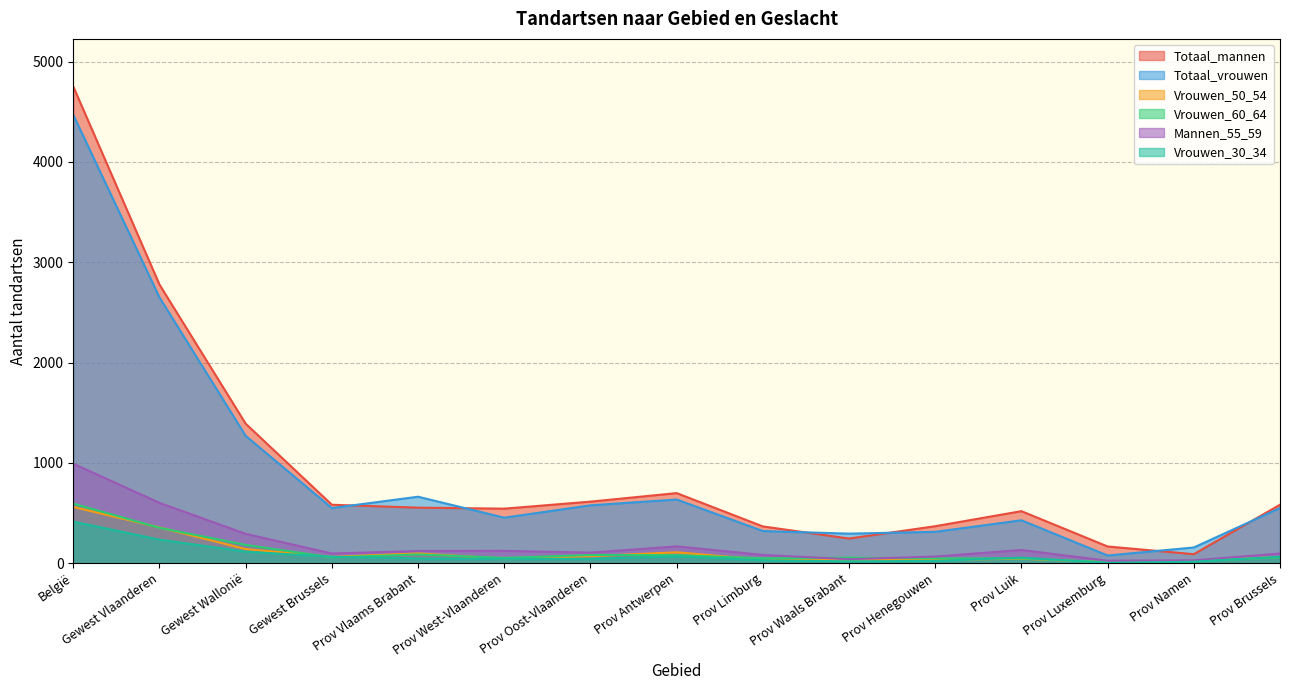

True or false: Mannen_55_59 and Totaal_mannen cross at least once.

False